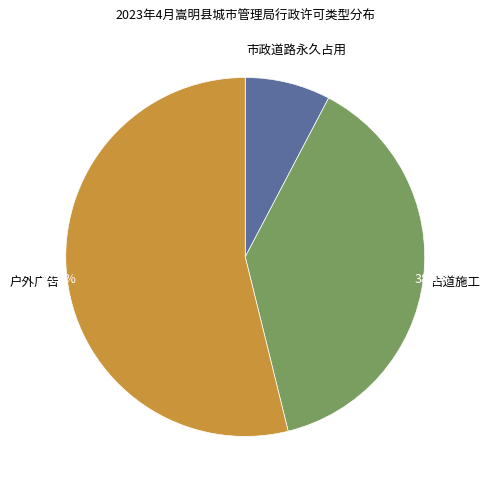

Is there a majority slice in this chart?

Yes